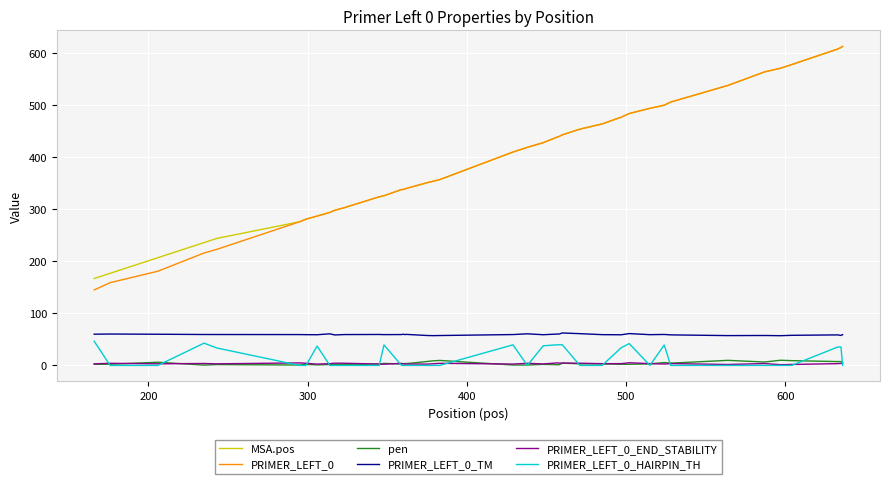

What is the minimum value for PRIMER_LEFT_0?

145.0